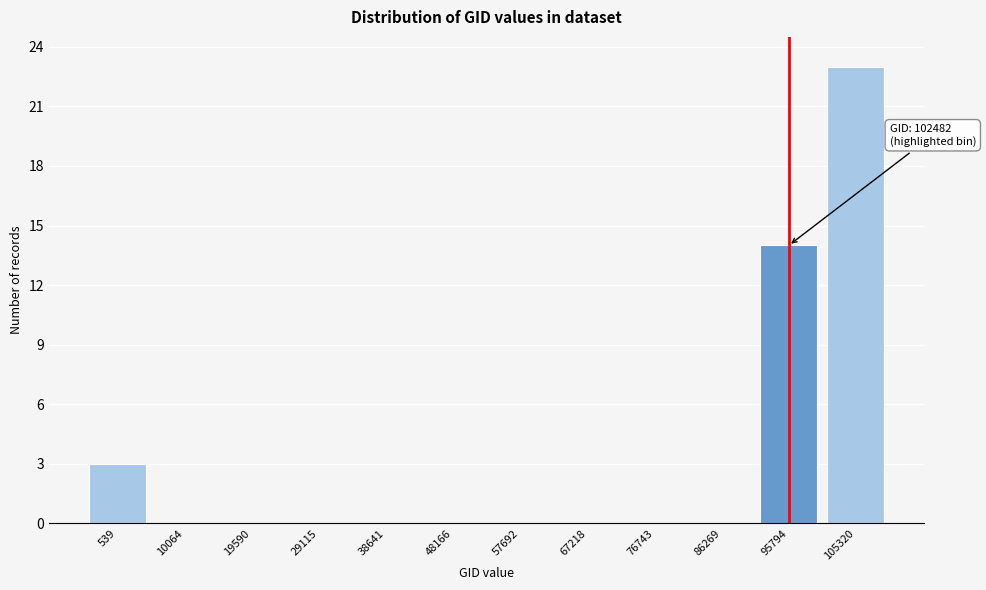

Reading left to right, transcribe all the data shown in this chart.

539=3	10064=0	19590=0	29115=0	38641=0	48166=0	57692=0	67218=0	76743=0	86269=0	95794=14	105320=23